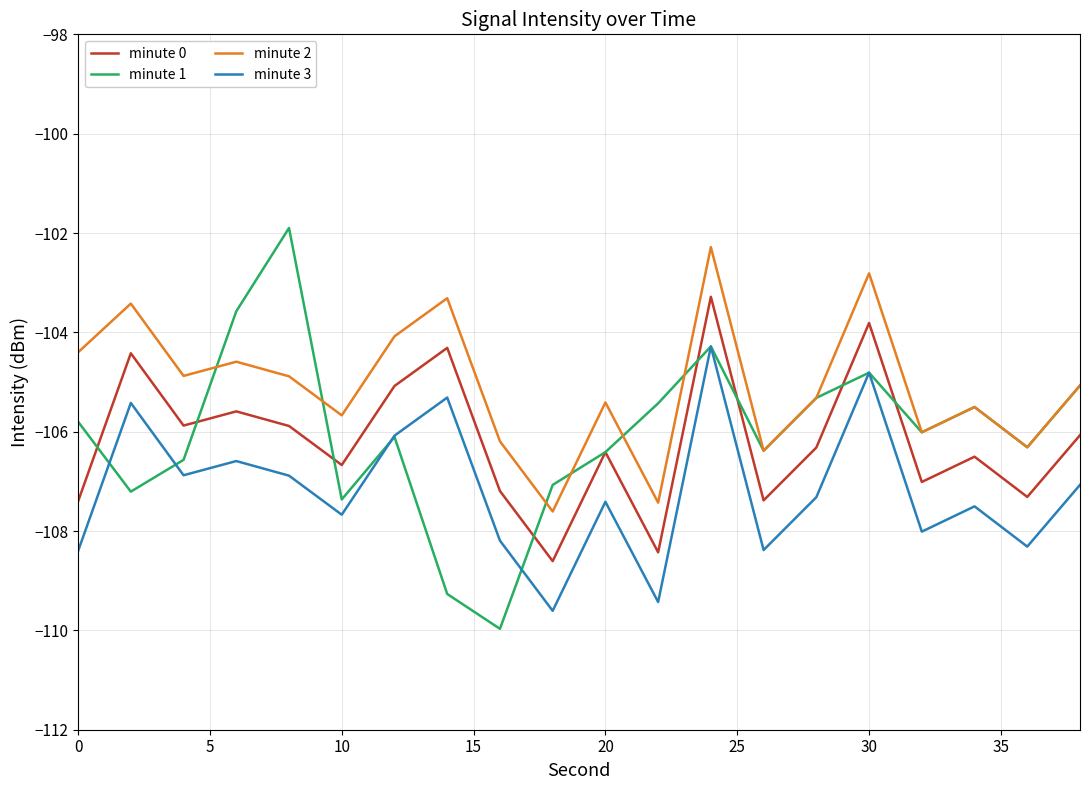

Which series has the largest range (max minus min)?

minute 1